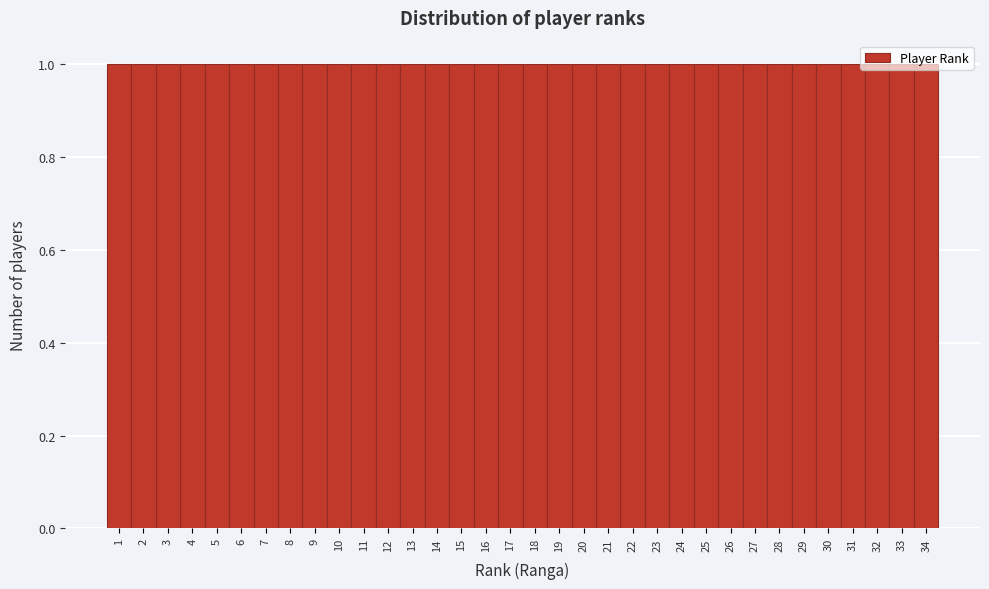

What is the height of the bar covering 6.5 to 7.5 on the x-axis? The values are not printed on the chart, so give them approximately, as read against the axis.

1